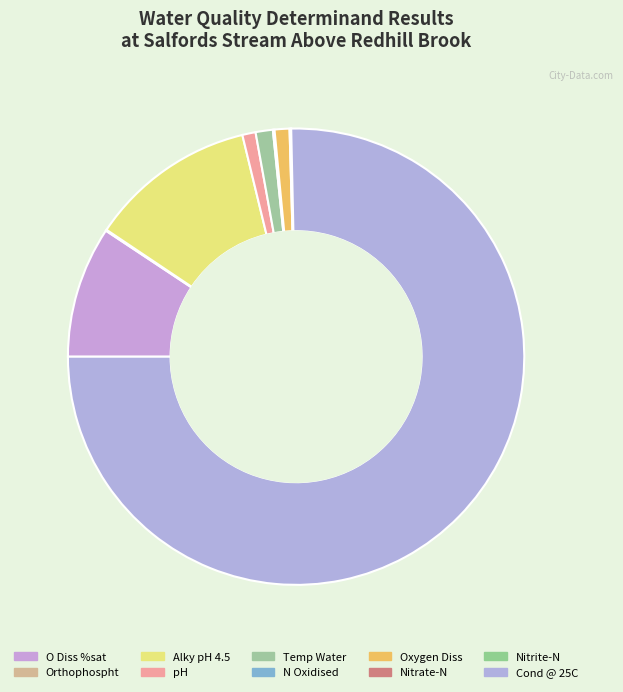

Is it true that Nitrite-N is 1% of the pie?

False